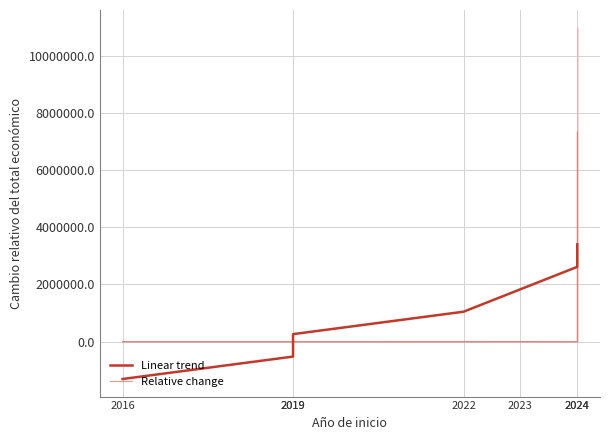

Where do Linear trend and Relative change first cross each other?

2019 and 2019